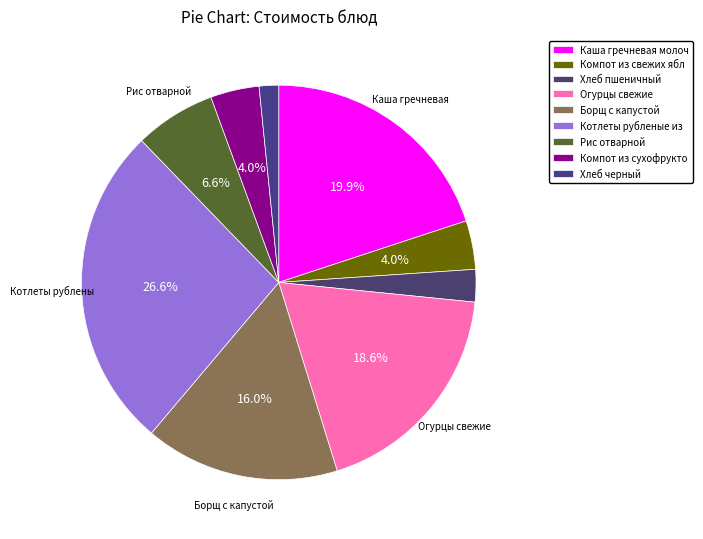

To the nearest percent, what is the difference between the largest and smallest slice percentages?

25%